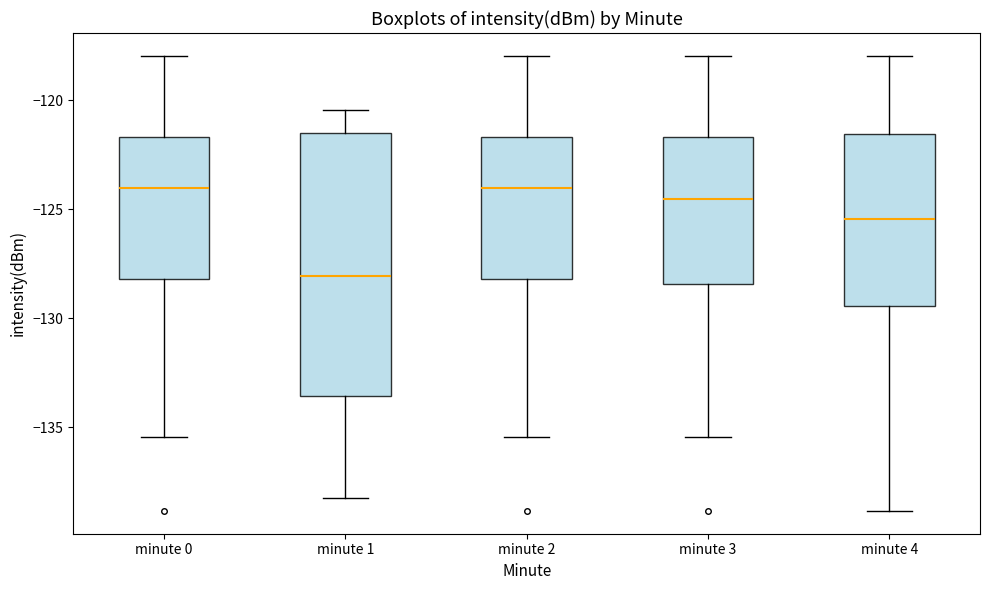

Which box has the lowest median line?

minute 1